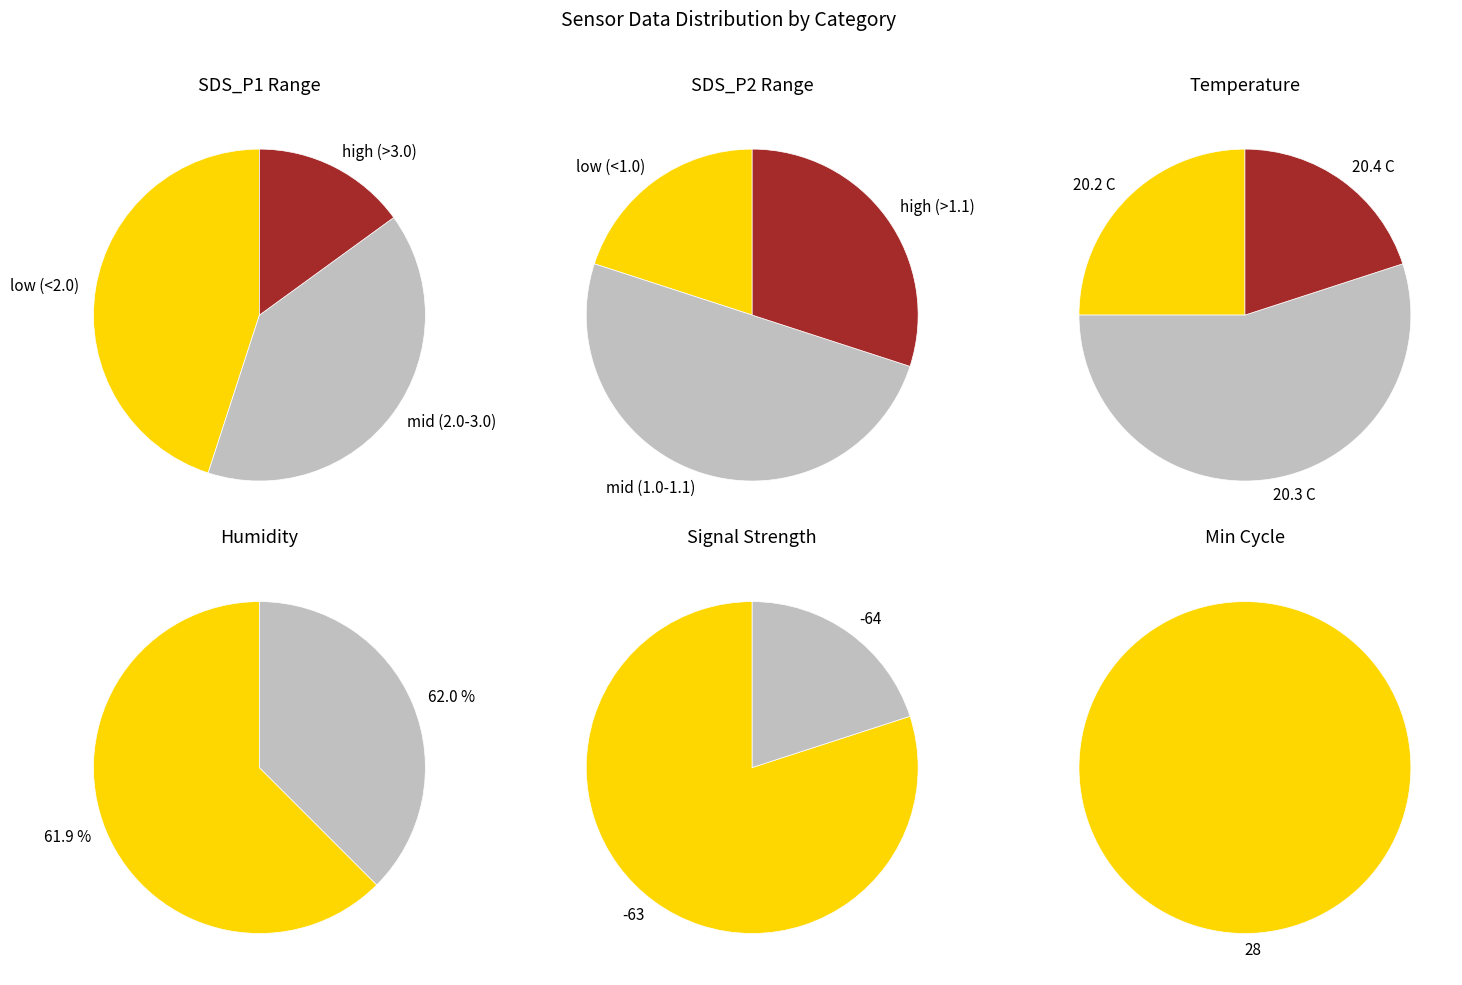

Is the sum of Temp mean and SDS_P1 mean greater than half?

No